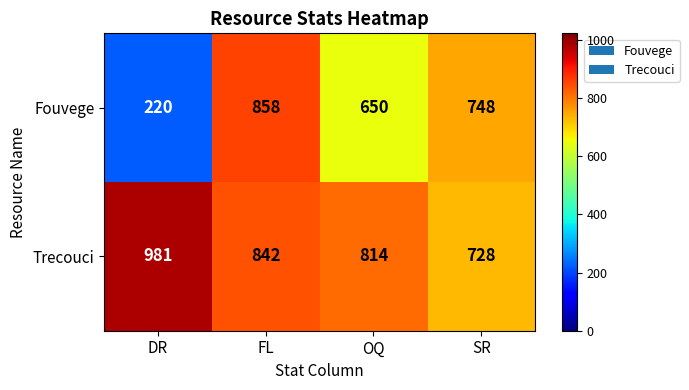

Reading right to left, transcribe all the data shown in this chart.

Fouvege: SR=748	OQ=650	FL=858	DR=220
Trecouci: SR=728	OQ=814	FL=842	DR=981